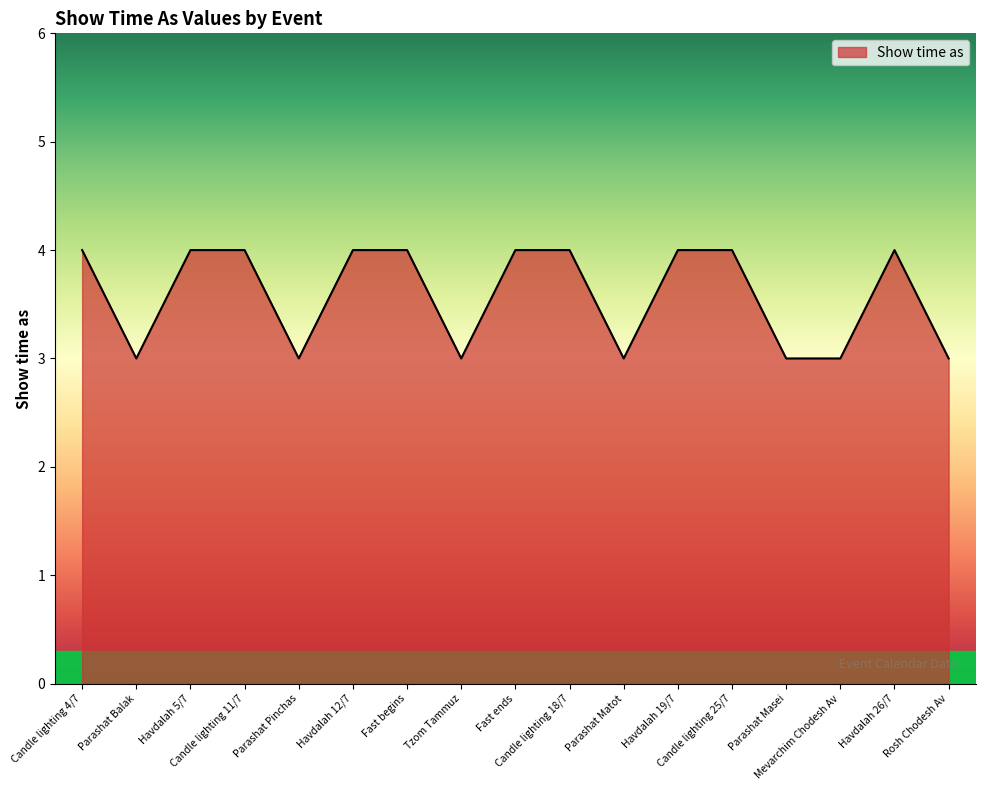

Reading right to left, what are all the values shown in this chart?

Rosh Chodesh Av=3	Havdalah 26/7=4	Mevarchim Chodesh Av=3	Parashat Masei=3	Candle lighting 25/7=4	Havdalah 19/7=4	Parashat Matot=3	Candle lighting 18/7=4	Fast ends=4	Tzom Tammuz=3	Fast begins=4	Havdalah 12/7=4	Parashat Pinchas=3	Candle lighting 11/7=4	Havdalah 5/7=4	Parashat Balak=3	Candle lighting 4/7=4